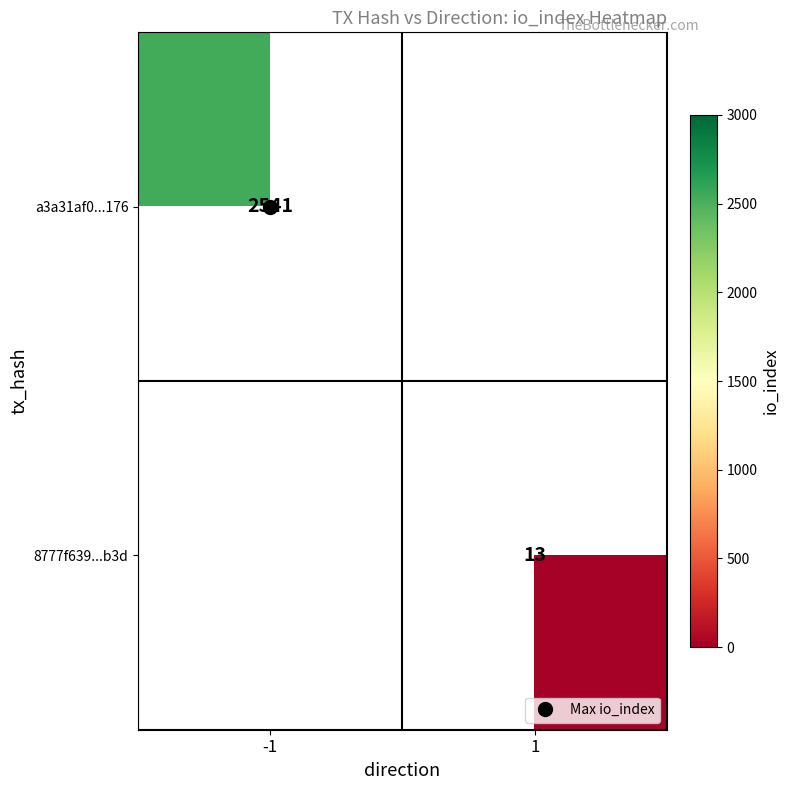

Which series has the widest spread of values?

a3a31af0...176